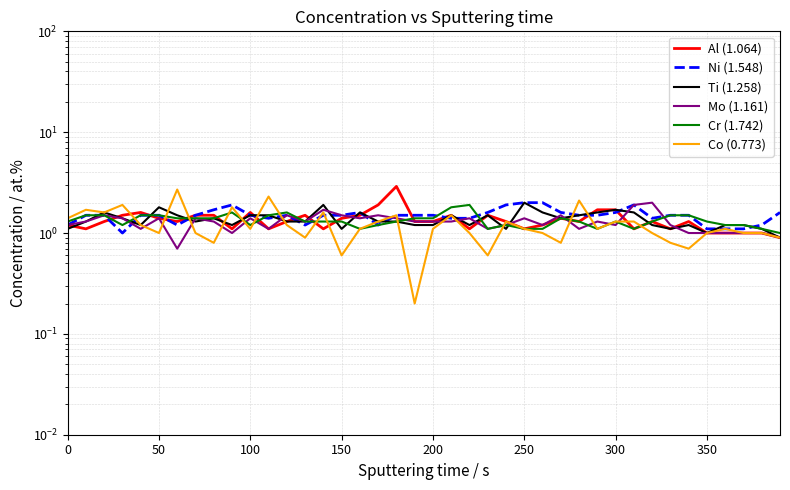

What is the difference between the second highest and minimum values in the Co (0.773) series?

2.1